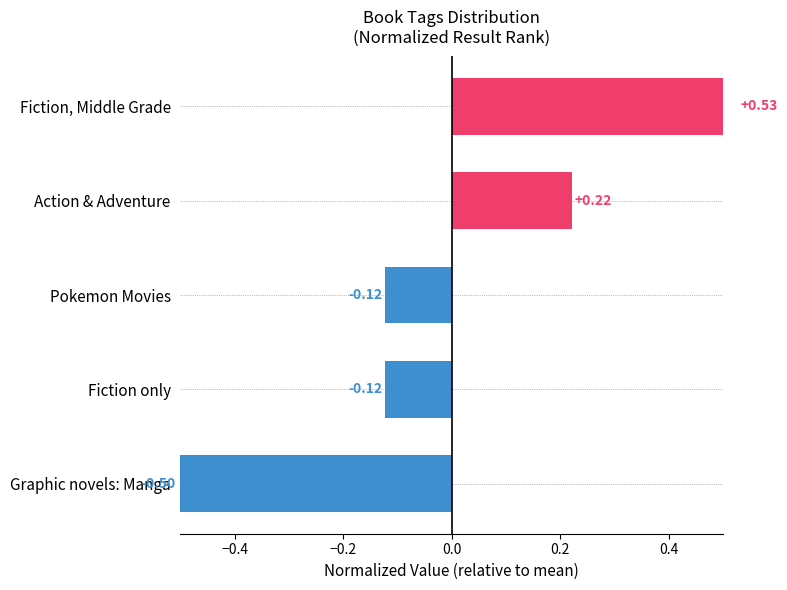

What is the value of the 3rd bar from the left?

-0.1